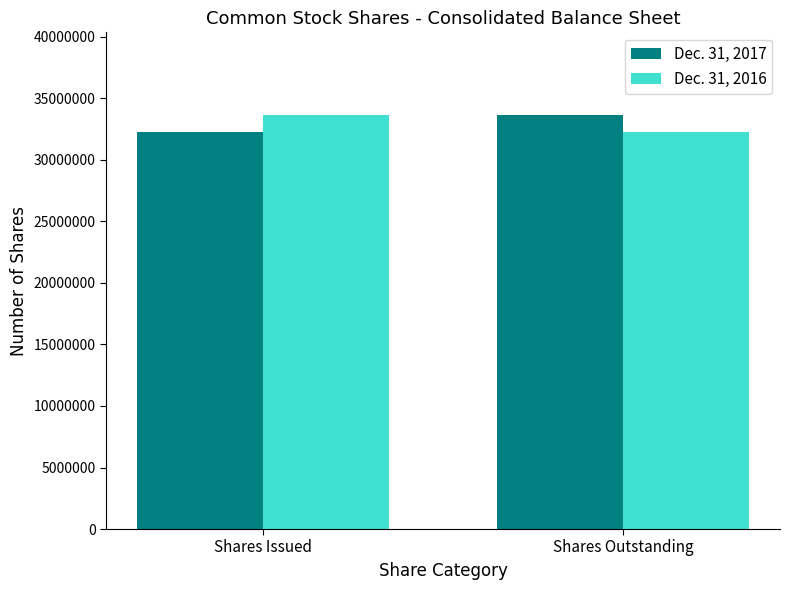

Reading left to right, what are all the values shown in this chart?

Dec. 31, 2017: 32297000	33637000
Dec. 31, 2016: 33637000	32297000